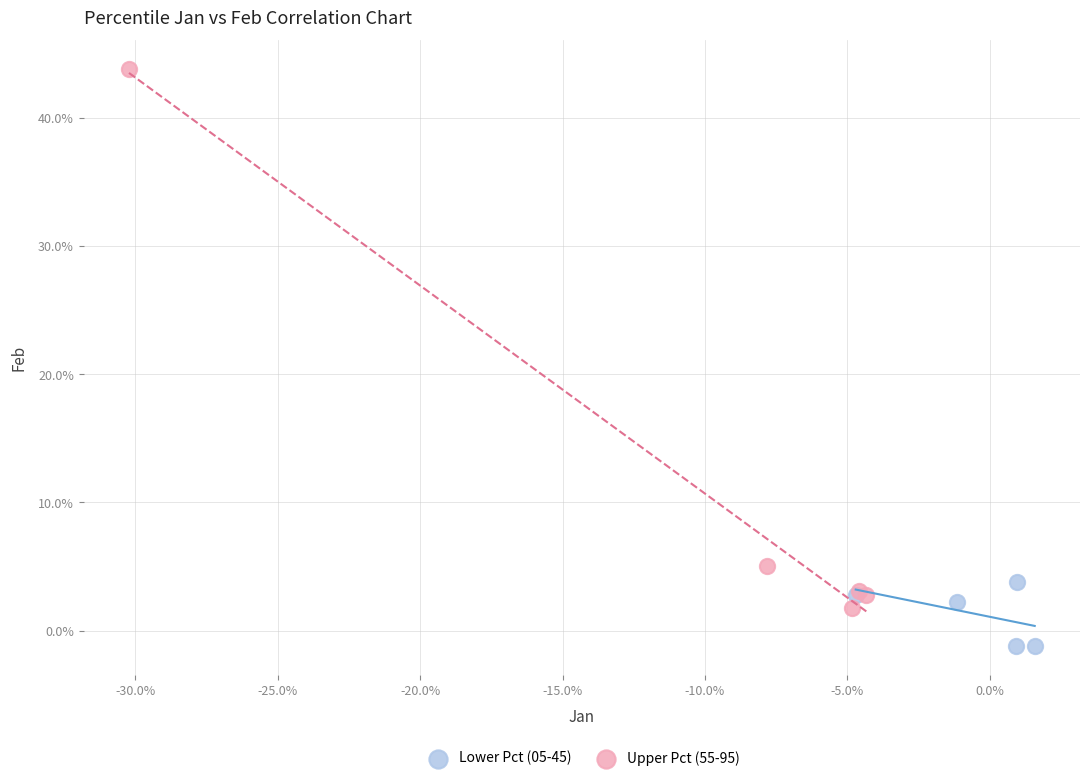

What are all the series names shown in the legend?

Lower Pct (05-45), Upper Pct (55-95)